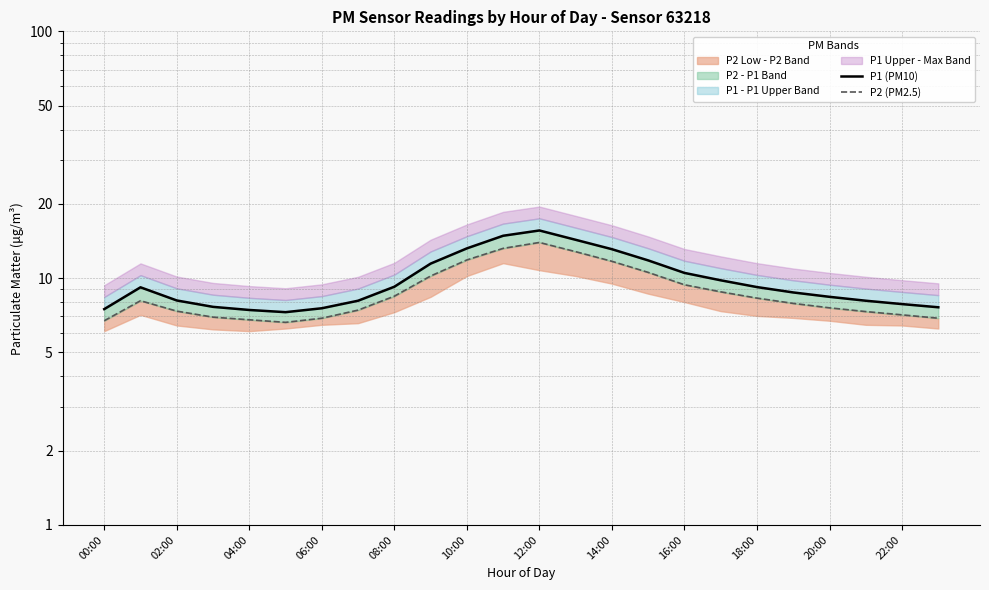

True or false: P1 (PM10) and P2 (PM2.5) intersect in this chart.

False